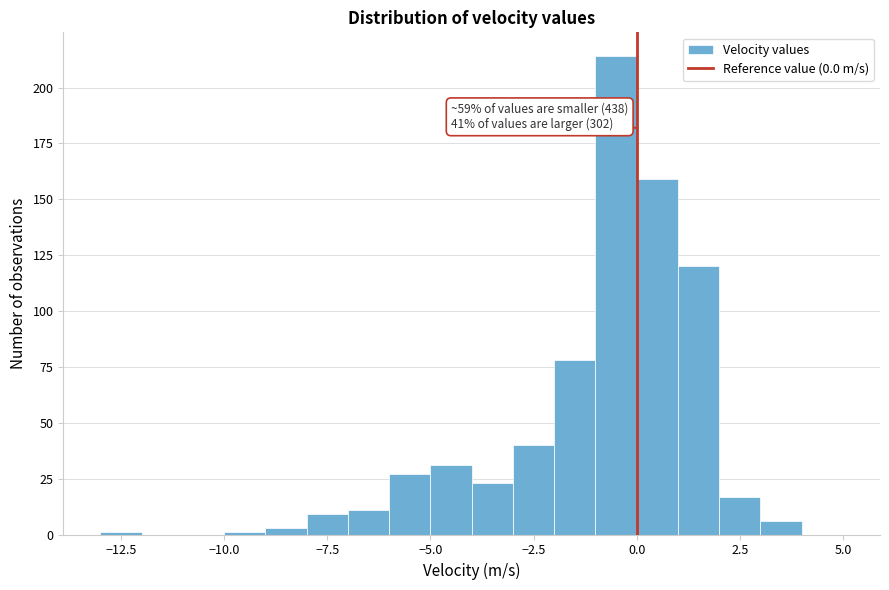

Around what value on the x-axis is the tallest bar? Give the approximate position of its centre, as read against the axis.

-0.5